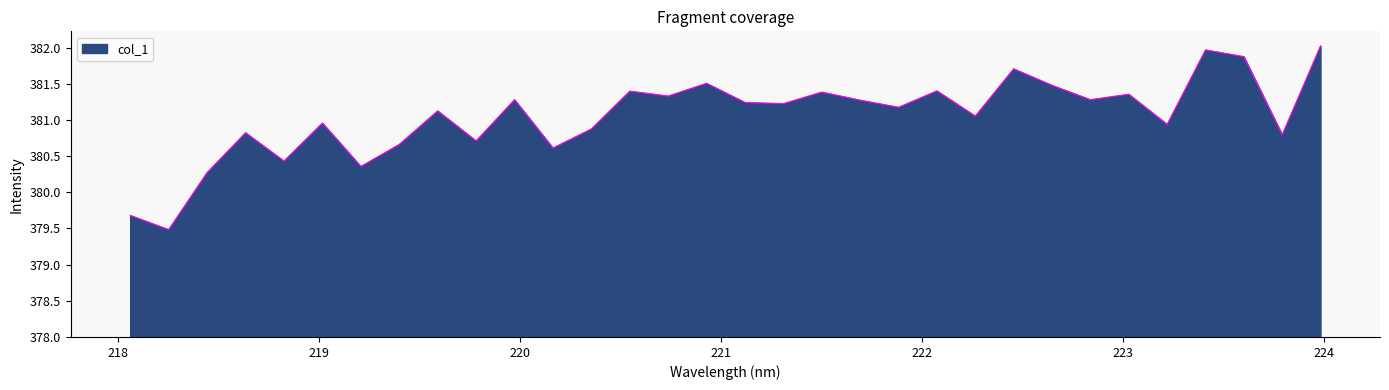

What is the difference between the maximum and minimum values?

2.5